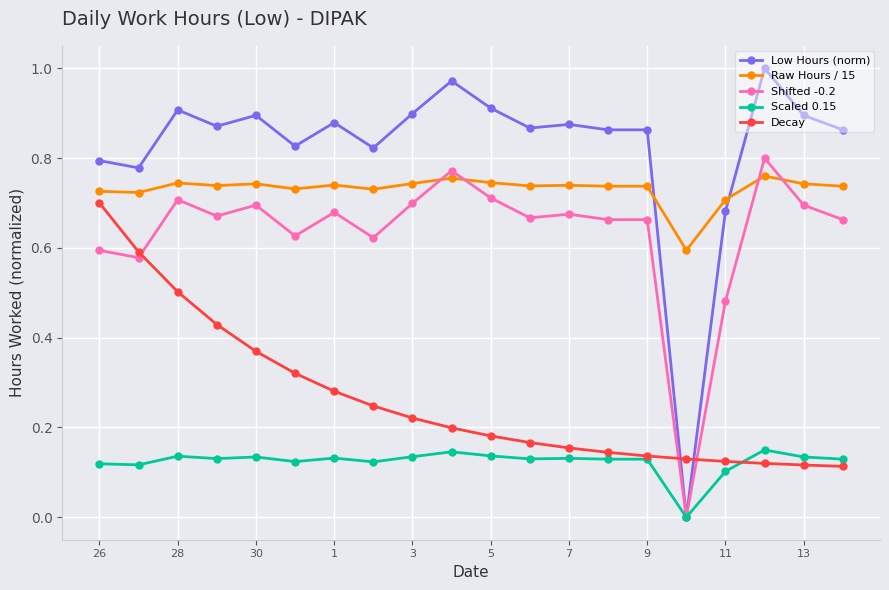

Which series has the largest range (max minus min)?

Low Hours (norm)